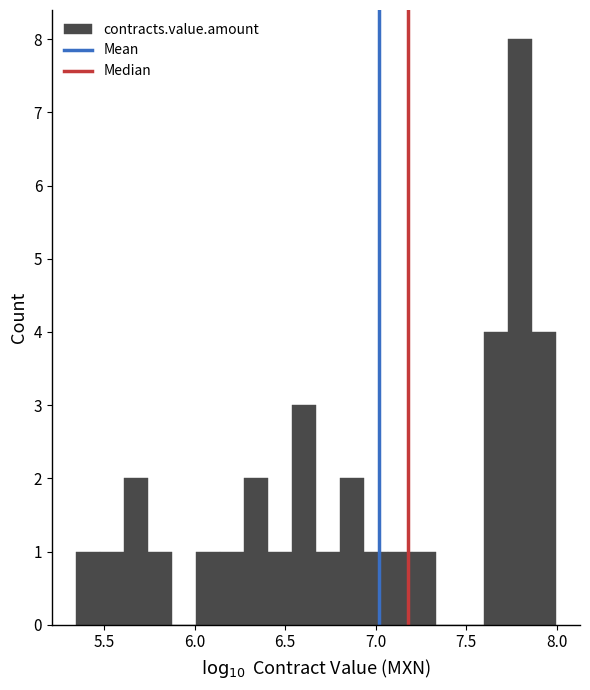

Read against the x-axis, roughly where is the centre of the tallest bar?

7.80